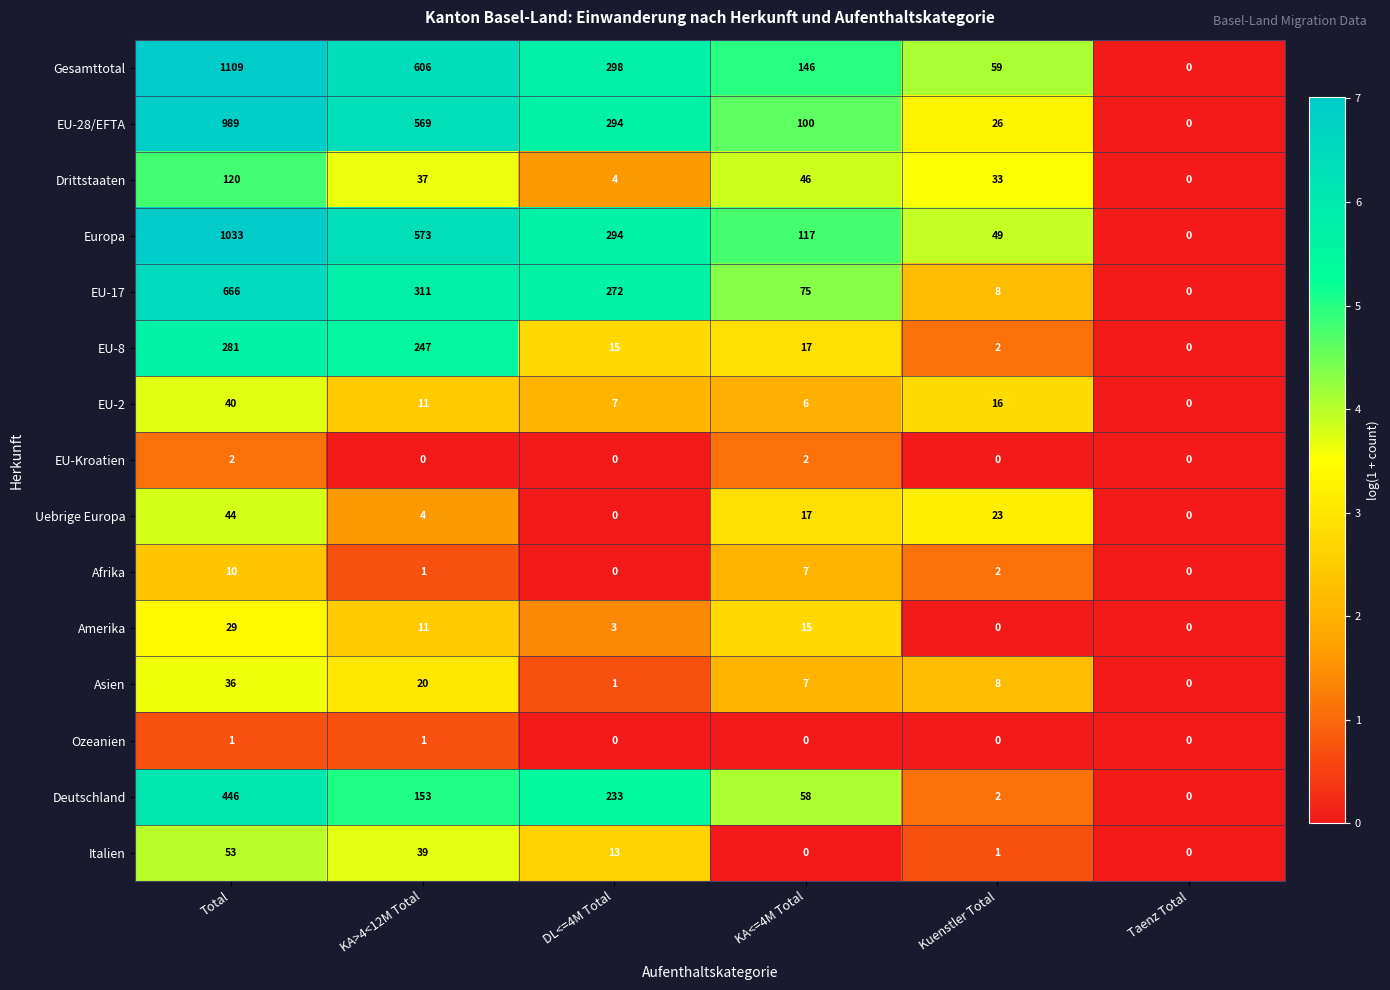

The Italien series shows 1 at Kuenstler Total. True or false?

True